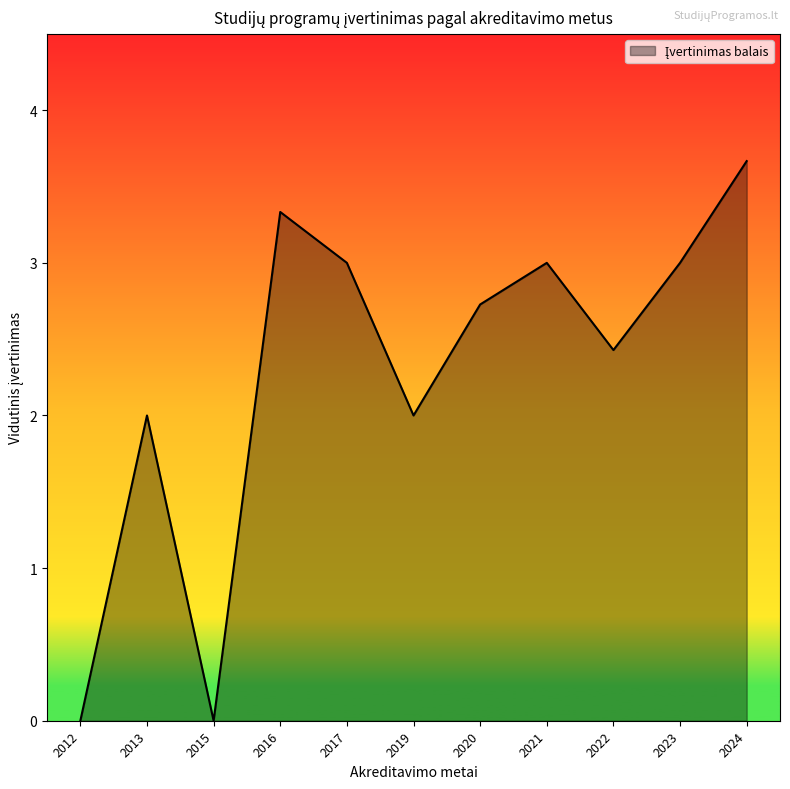

Does the chart have visible grid lines?

No